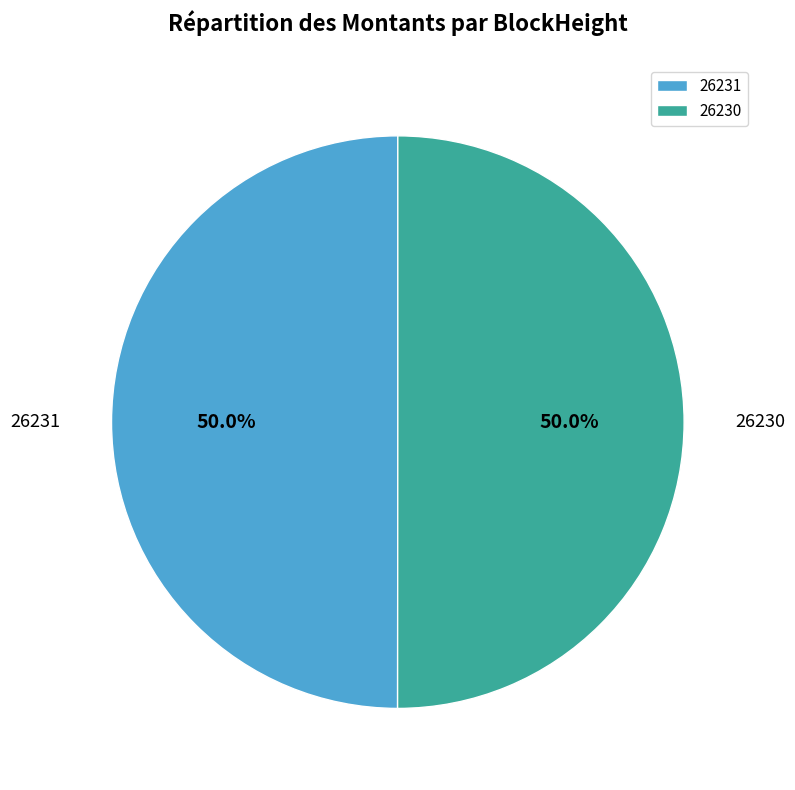

What is the ratio of the value at 26231 to the value at 26230?

1.0